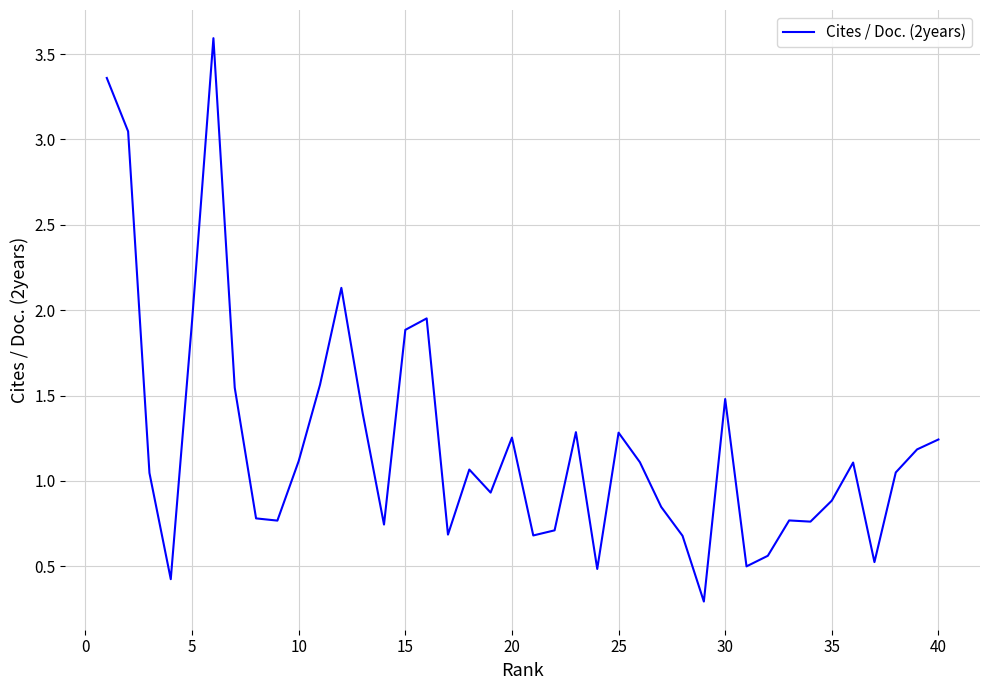

What is the difference between the maximum and minimum values?

3.3